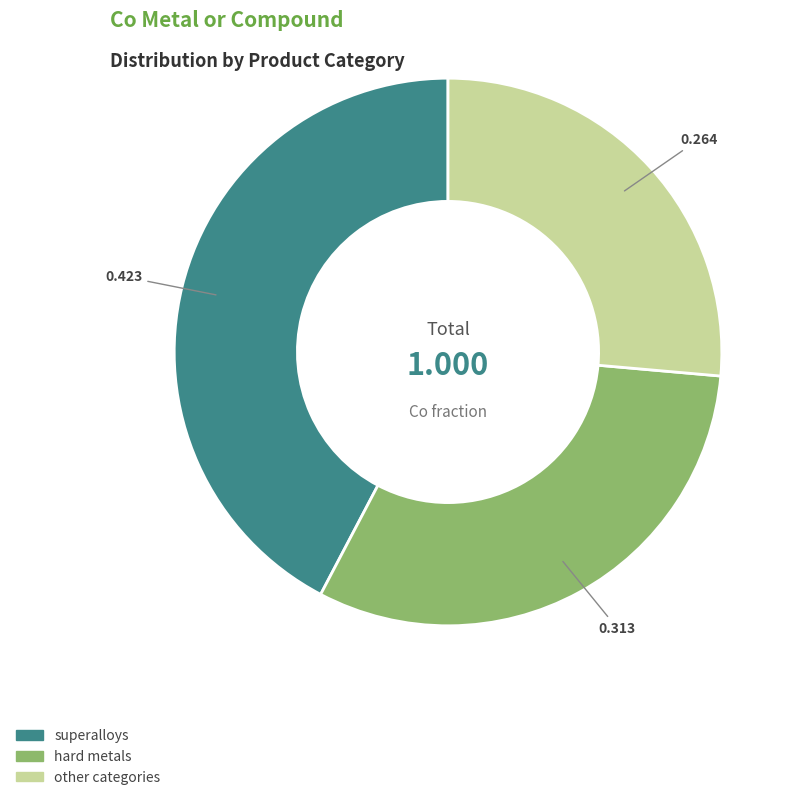

Is there a majority slice in this chart?

No